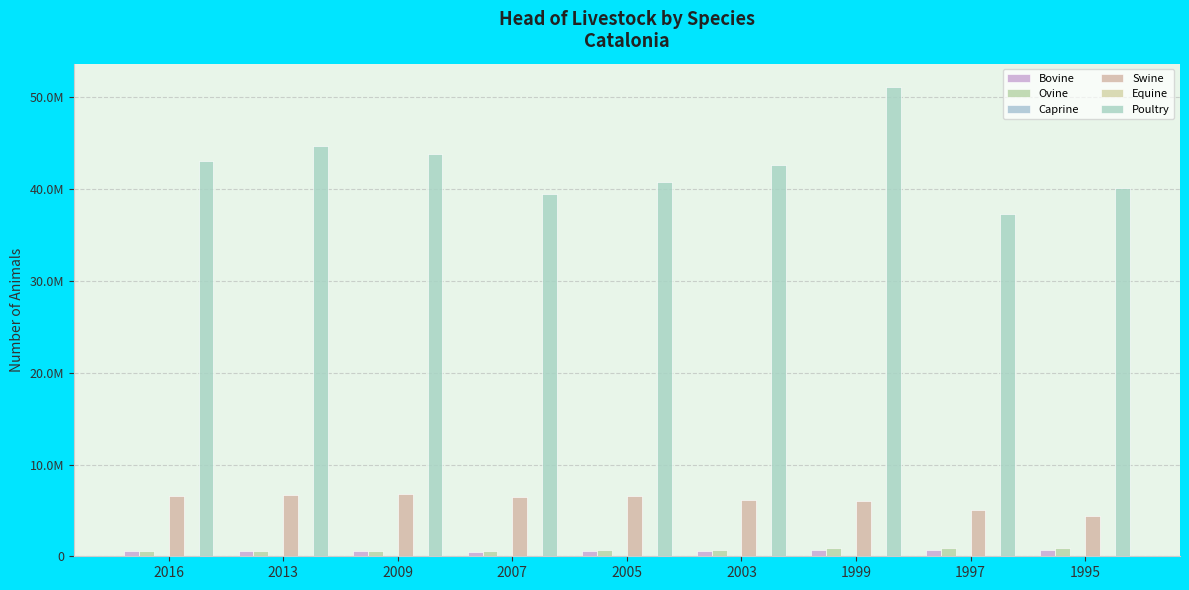

What is the sum of all Equine values?

154005